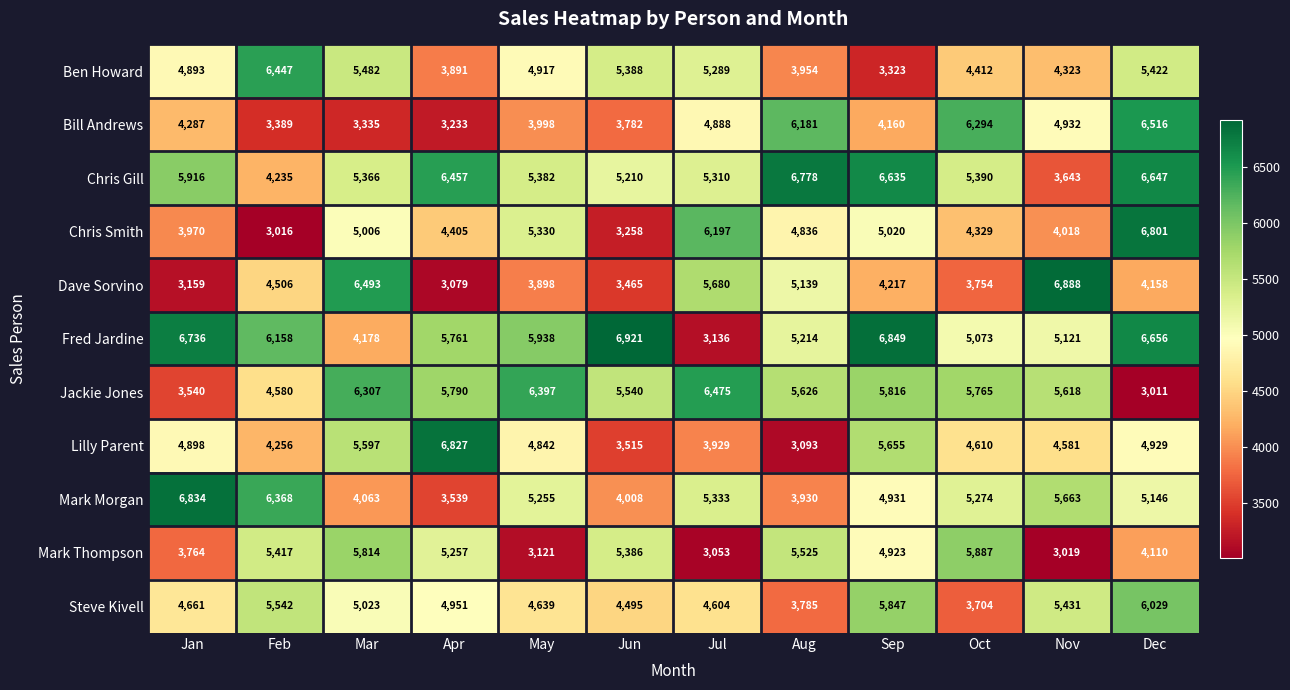

What is the spread (max minus min) of values at Feb?

3431